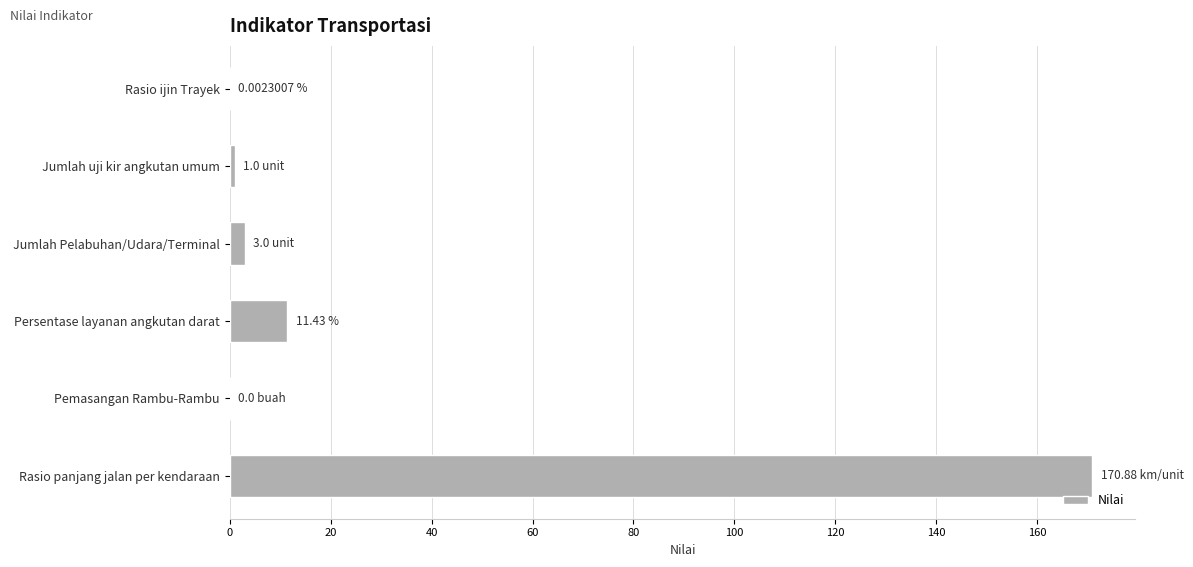

What is the sum of all values?

186.3